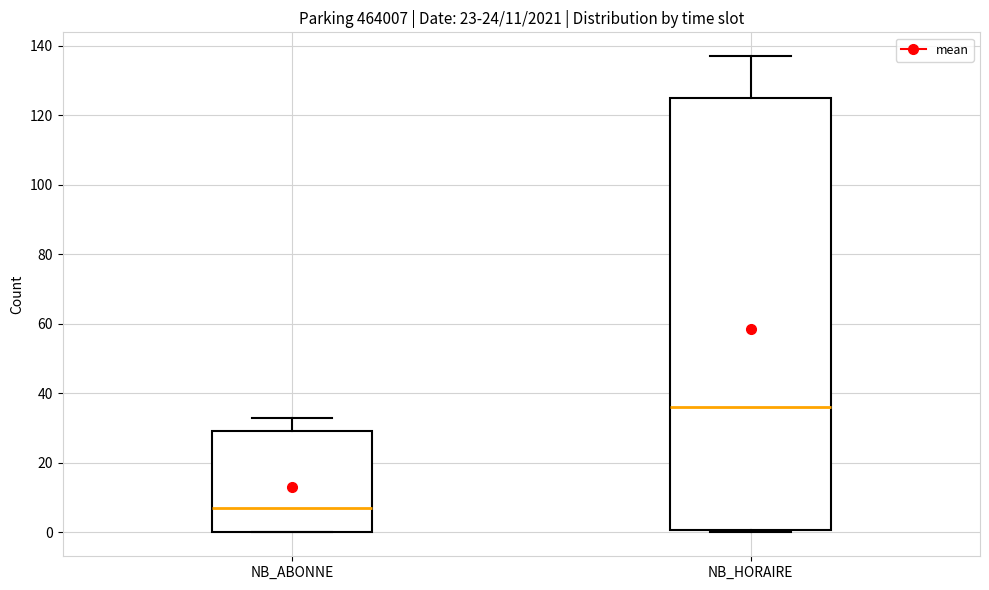

Which box is the tallest, from its lower edge to its upper edge?

NB_HORAIRE